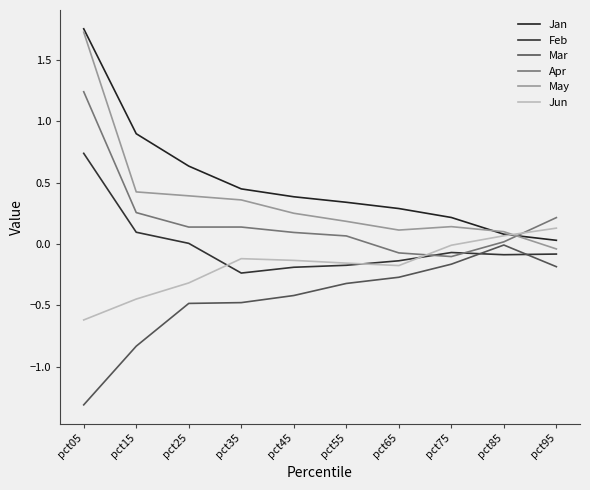

At which category does the chart reach its peak across all series?

pct05